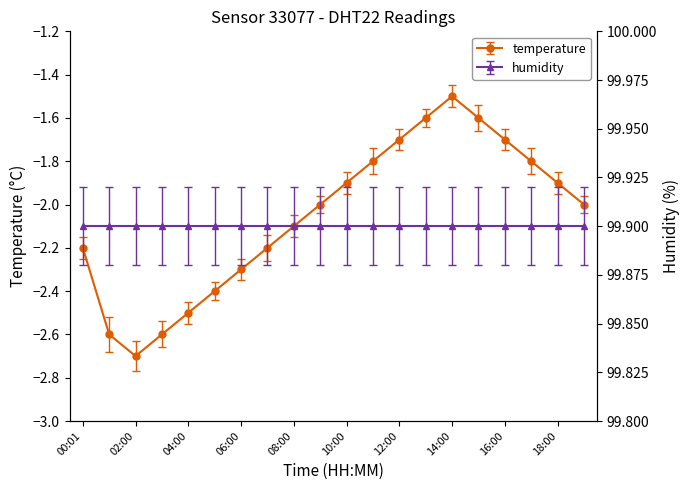

Reading left to right, what are all the values shown in this chart?

-2.2	-2.6	-2.7	-2.6	-2.5	-2.4	-2.3	-2.2	-2.1	-2.0	-1.9	-1.8	-1.7	-1.6	-1.5	-1.6	-1.7	-1.8	-1.9	-2.0